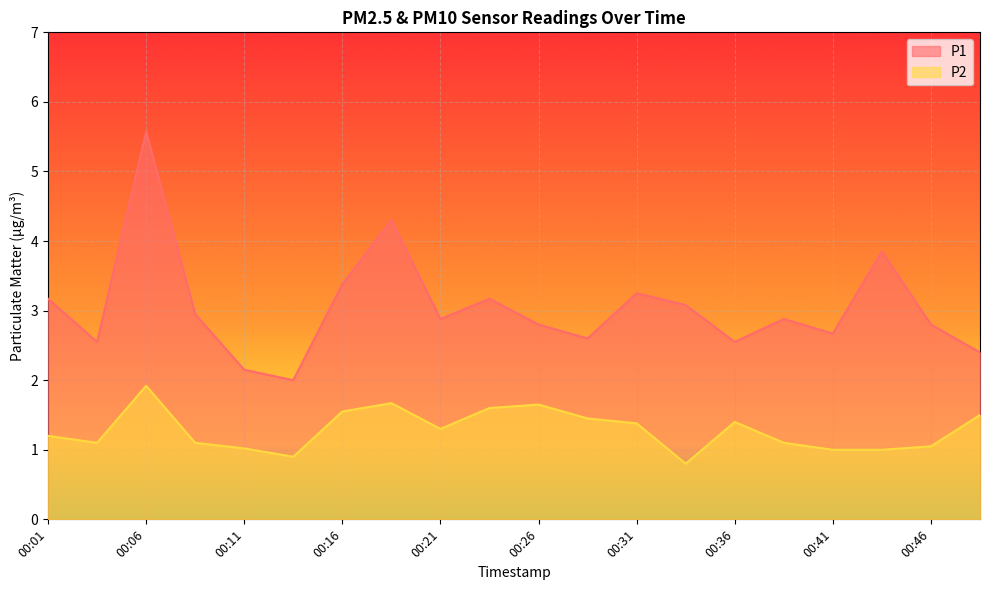

Reading right to left, extract all data points from this chart.

P1: 2.4	2.8	3.9	2.7	2.9	2.5	3.1	3.2	2.6	2.8	3.2	2.9	4.3	3.4	2.0	2.1	3.0	5.6	2.5	3.2
P2: 1.5	1.1	1.0	1.0	1.1	1.4	0.8	1.4	1.4	1.6	1.6	1.3	1.7	1.6	0.9	1.0	1.1	1.9	1.1	1.2